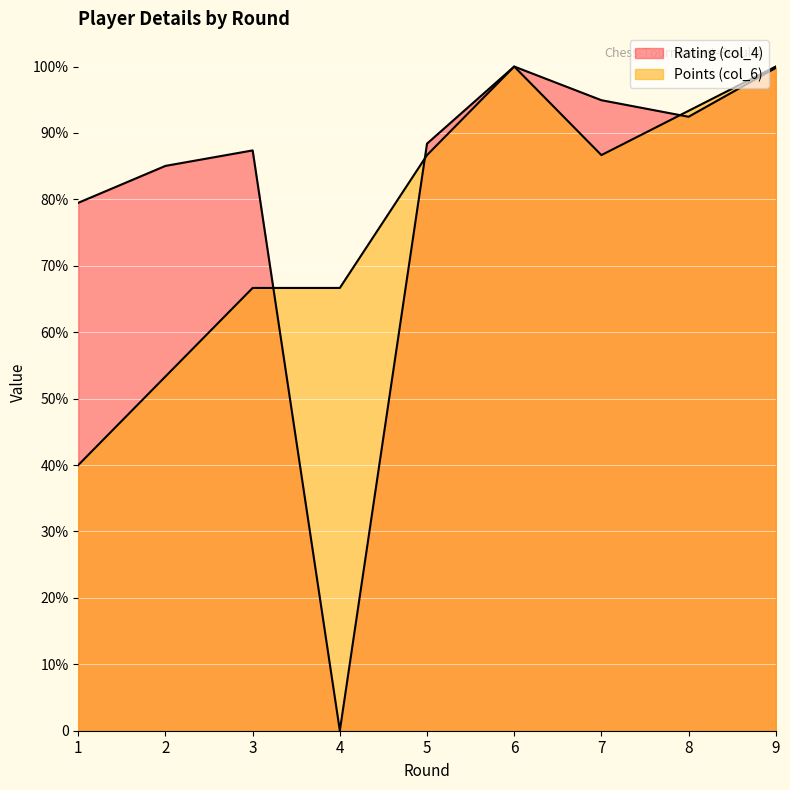

Which series has the largest total across all categories?

Rating (col_4)